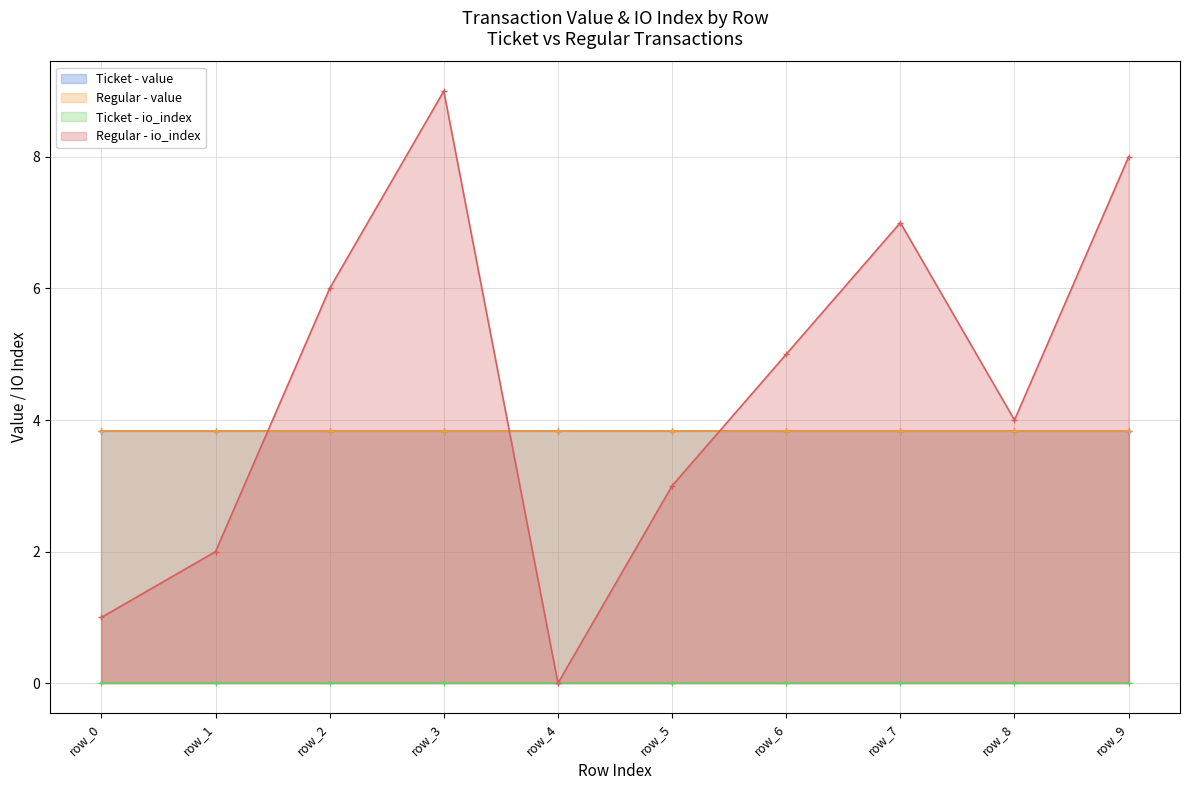

What is the greatest value displayed?

9.0